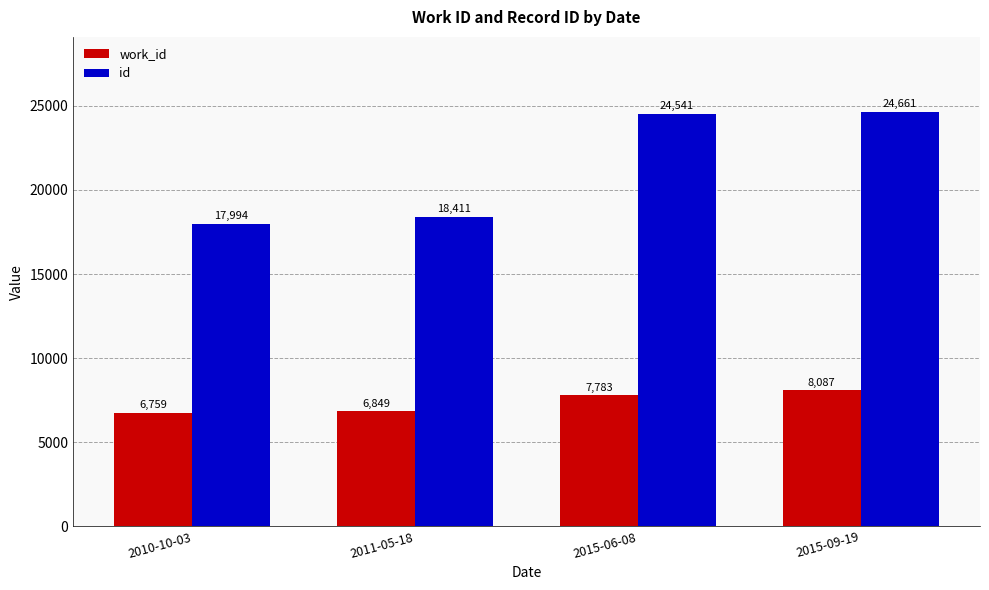

Which series has the largest total across all categories?

id